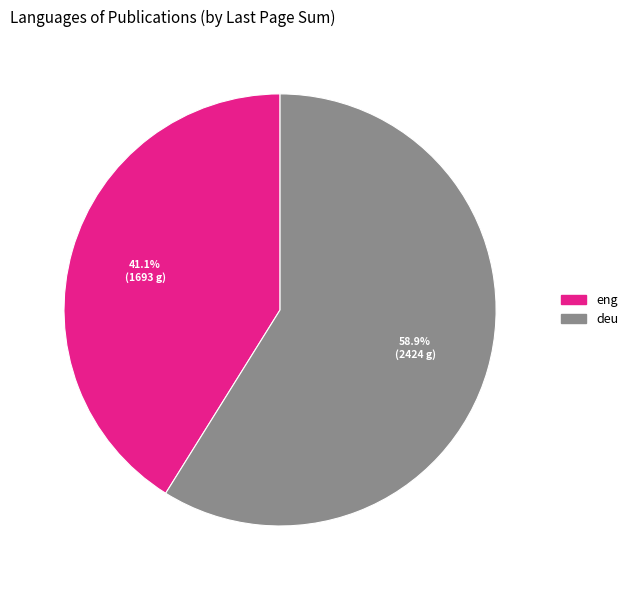

Does any single category account for the majority?

Yes